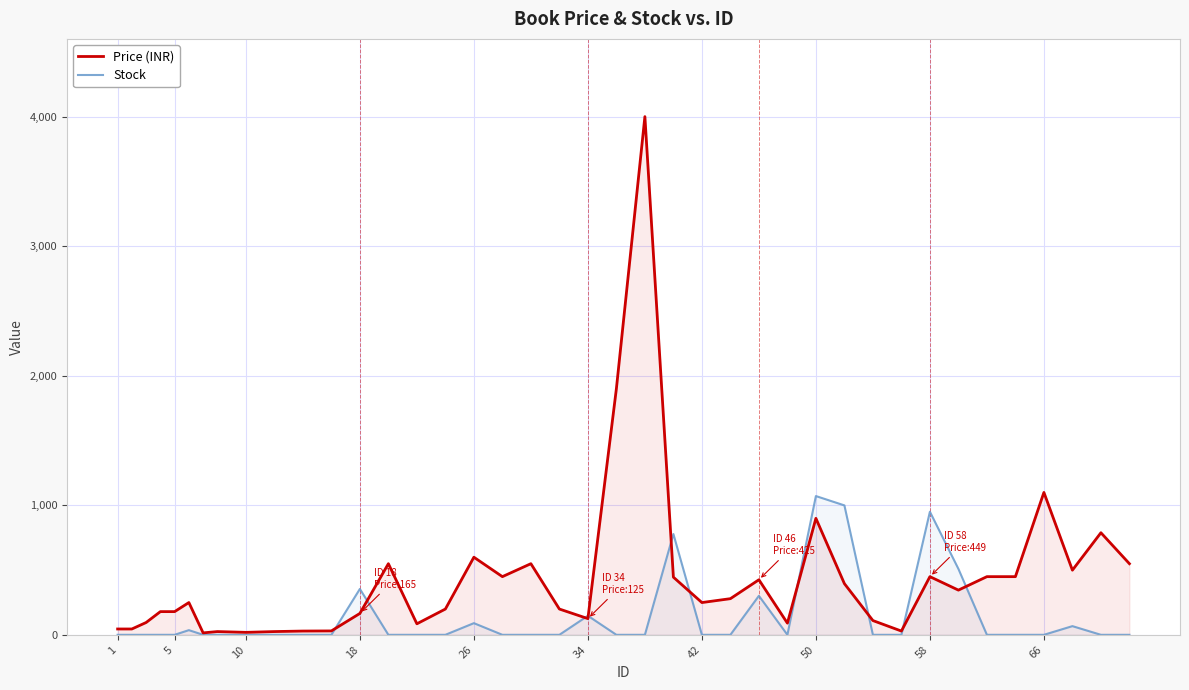

True or false: Price (INR) has more than 0 interior local peaks.

True